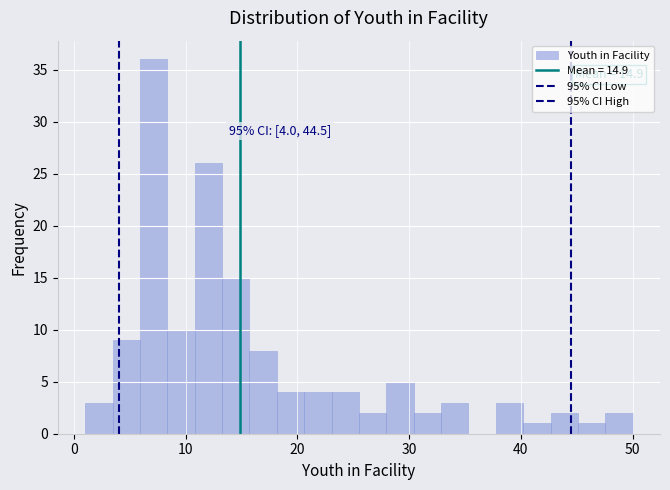

Around what value on the x-axis is the tallest bar? Give the approximate position of its centre, as read against the axis.

7